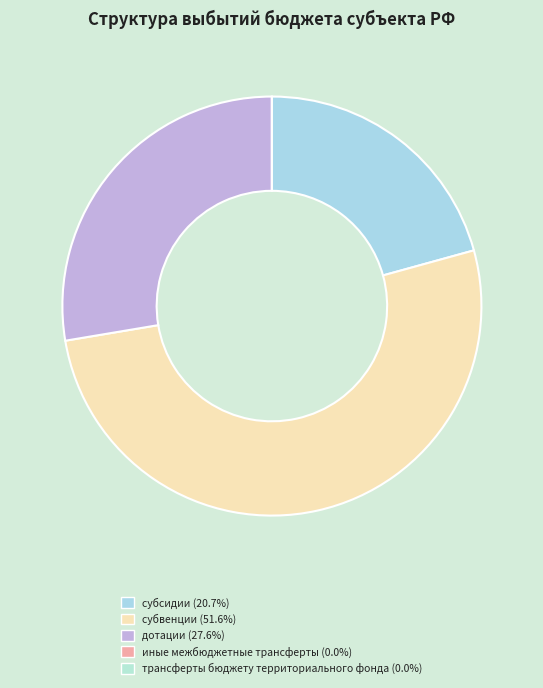

How many slices are in this pie chart?

5